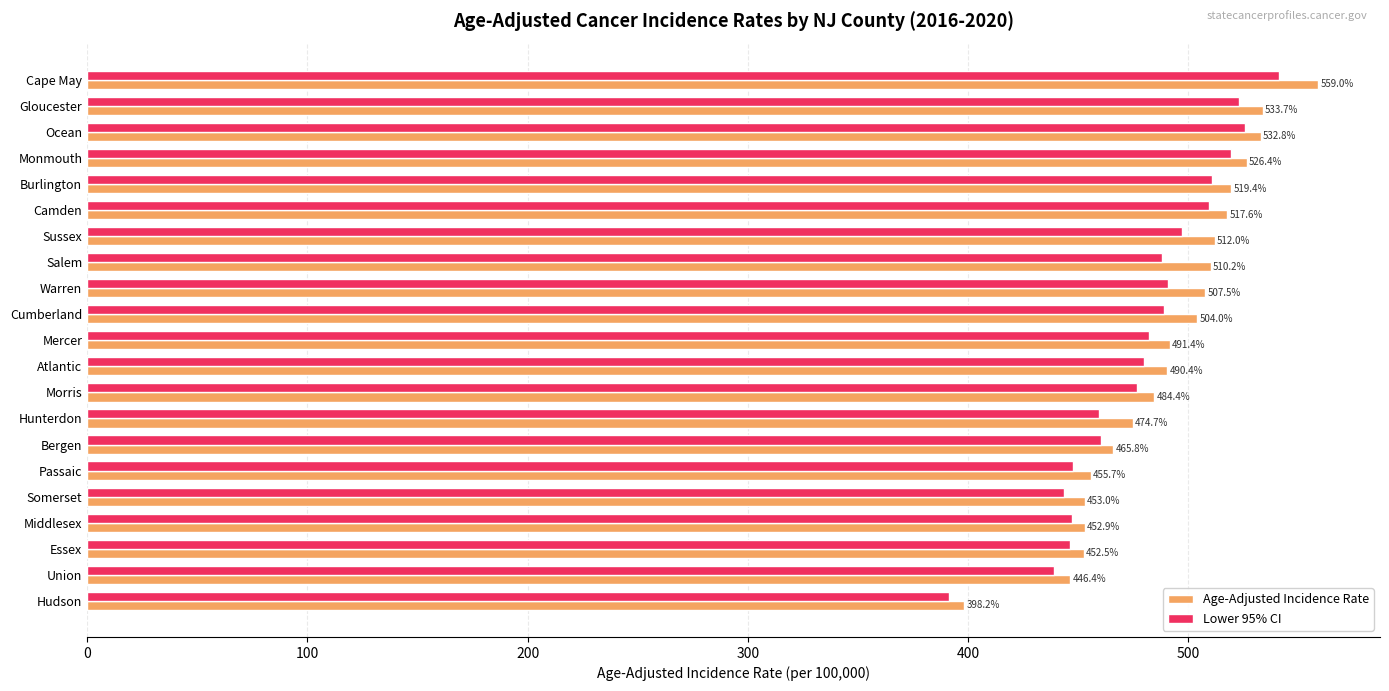

What is the spread (max minus min) of values at Salem?

22.1